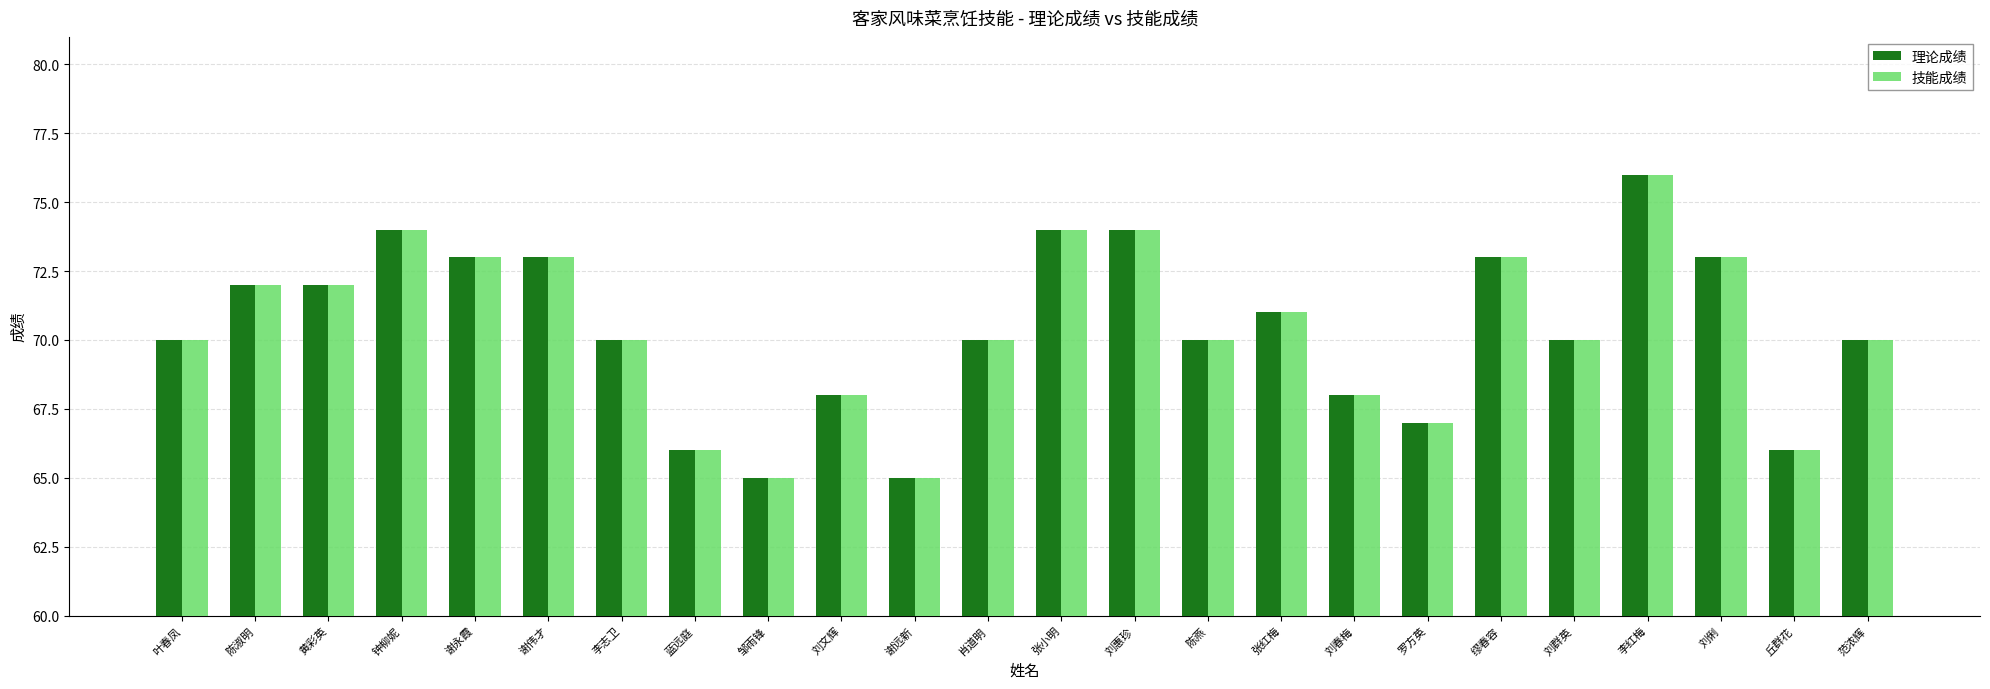

Are the bars horizontal?

No